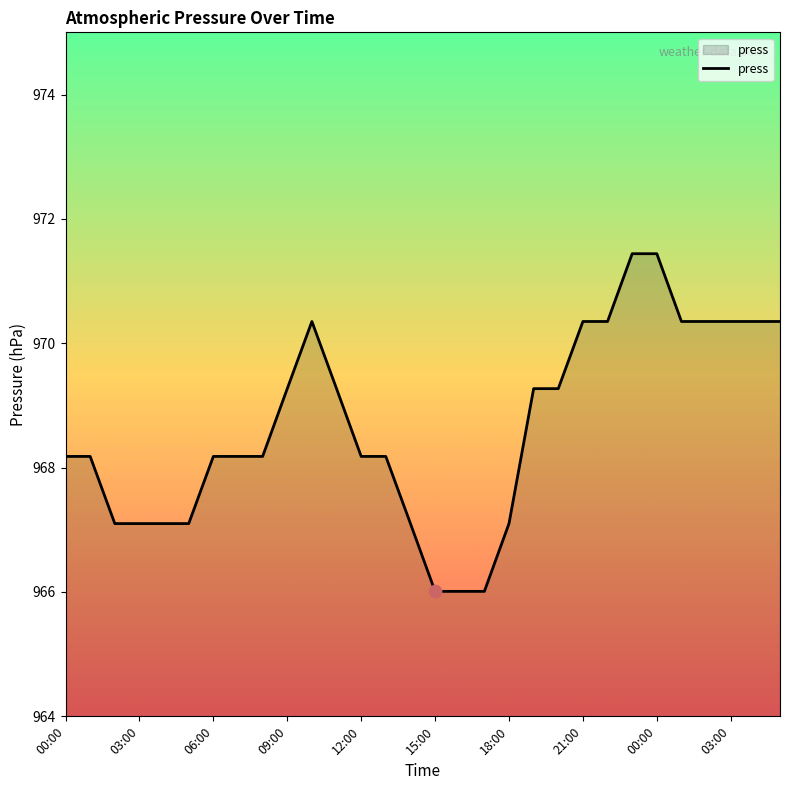

What is the difference between the maximum and minimum values?

5.4